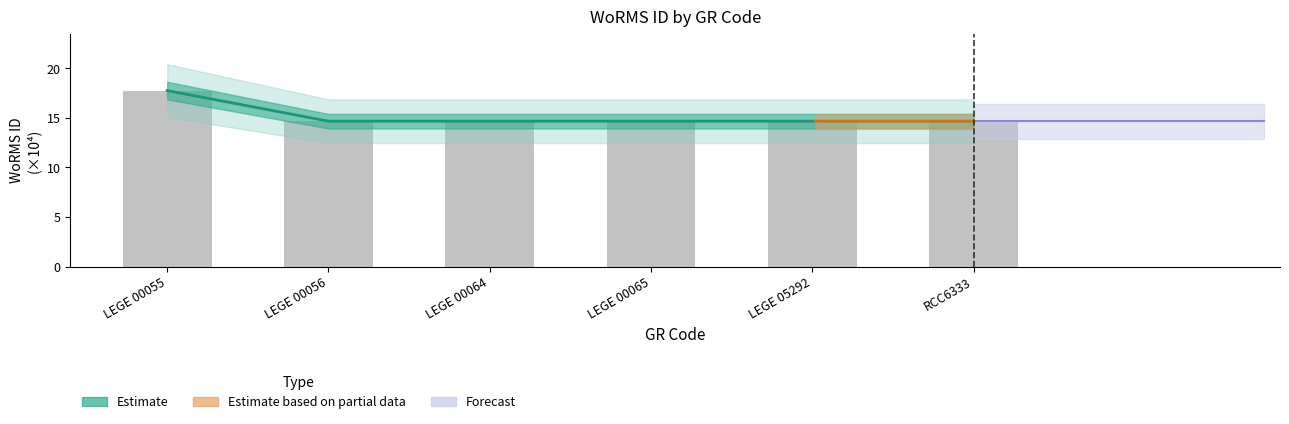

The chart shows a value of 14.7 at LEGE 00064. True or false?

True